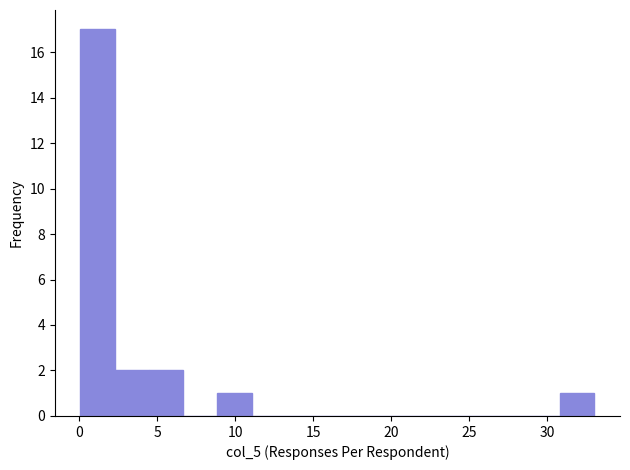

How tall is the bar that spans 4.5 to 6.5 on the x-axis? Neither the bar edges nor the heights are printed on the chart, so give them approximately, as read against the axes.

2